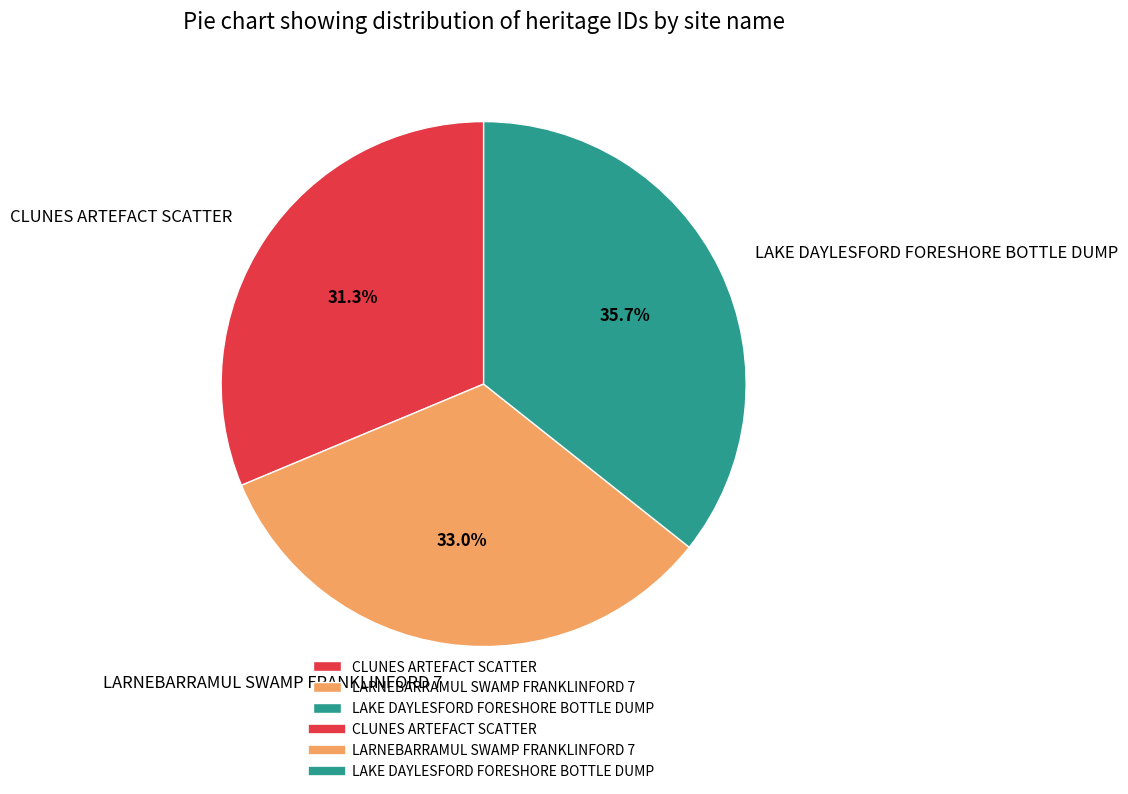

To the nearest percent, what is the difference between the largest and smallest slice percentages?

4%